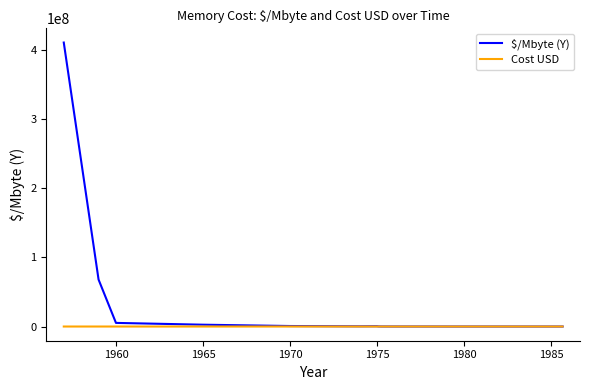

Which series has the widest spread of values?

$/Mbyte (Y)